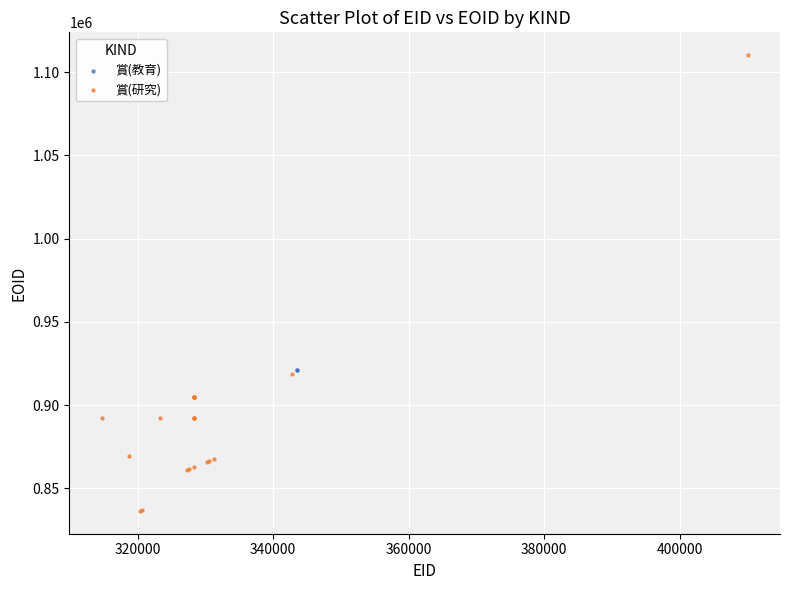

What are all the series names shown in the legend?

賞(教育), 賞(研究)